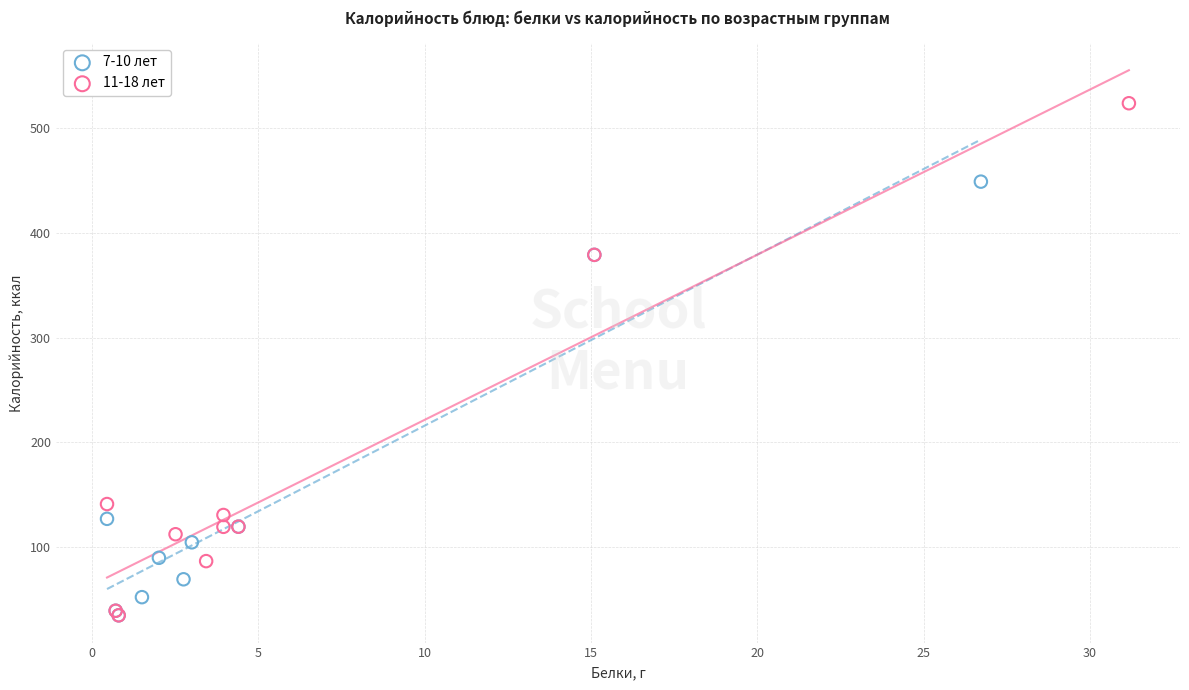

What are all the series names shown in the legend?

7-10 лет, 11-18 лет